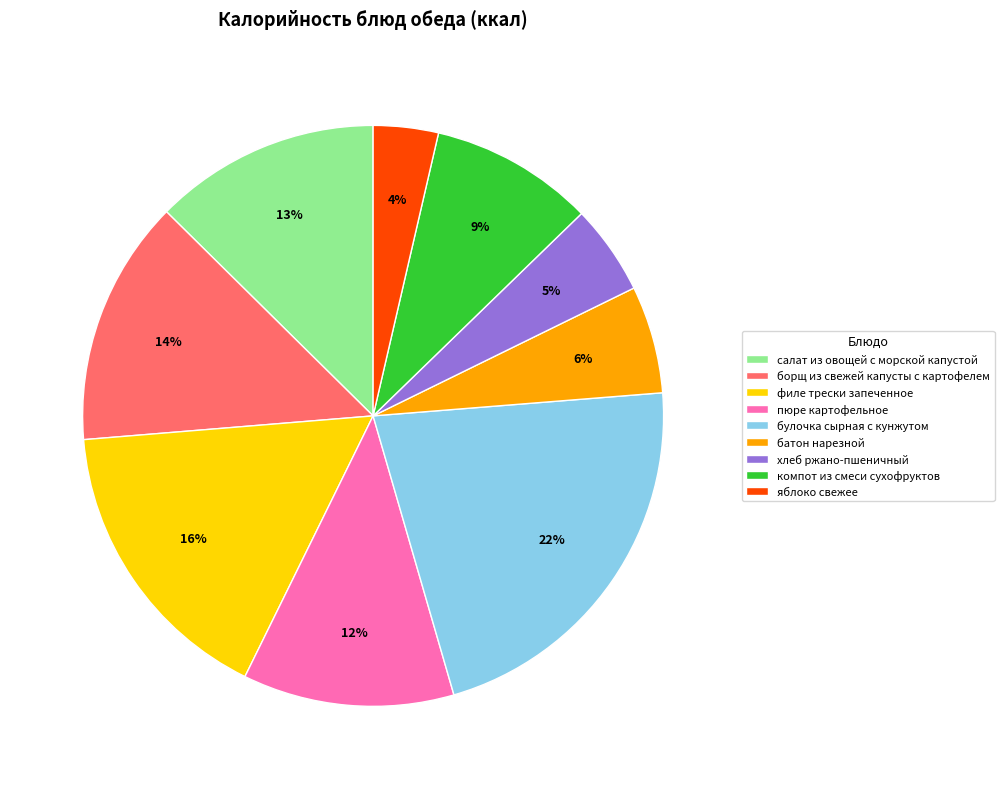

Does батон нарезной account for over 50% of the chart?

No